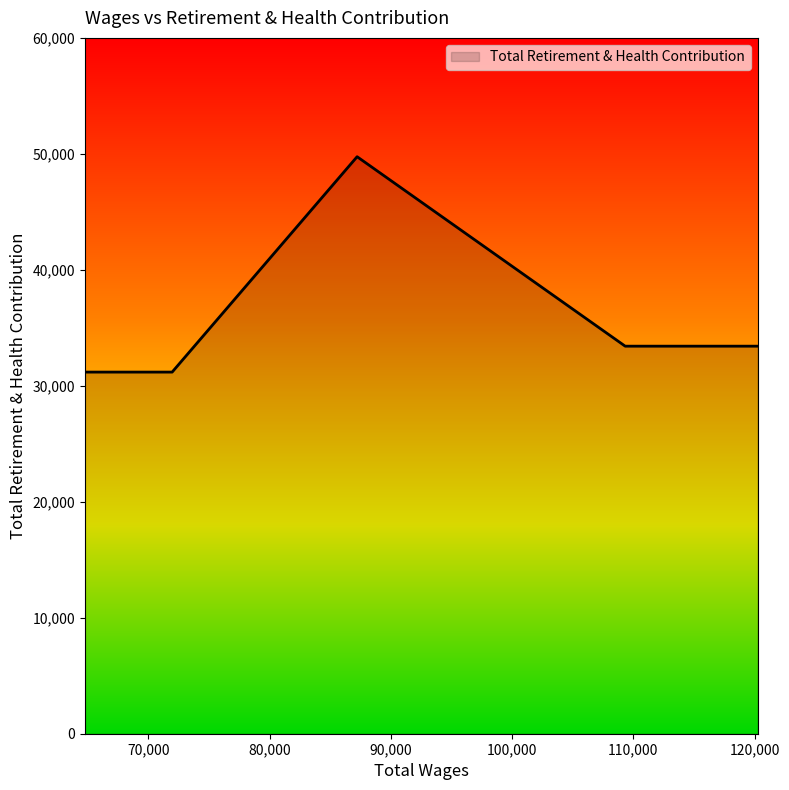

True or false: the data has more than 1 interior local peaks.

False